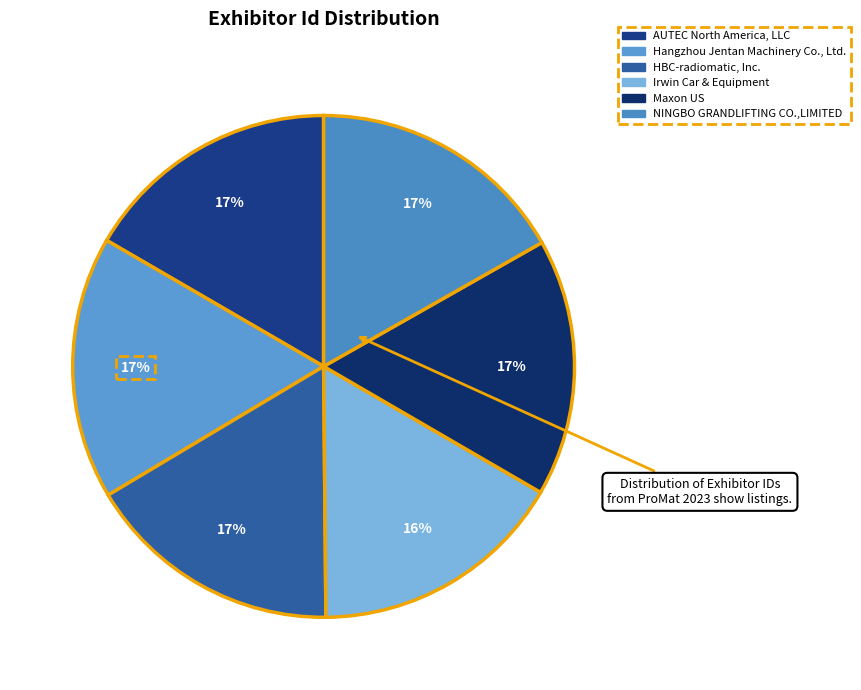

What is the smallest slice in the pie chart?

Irwin Car & Equipment